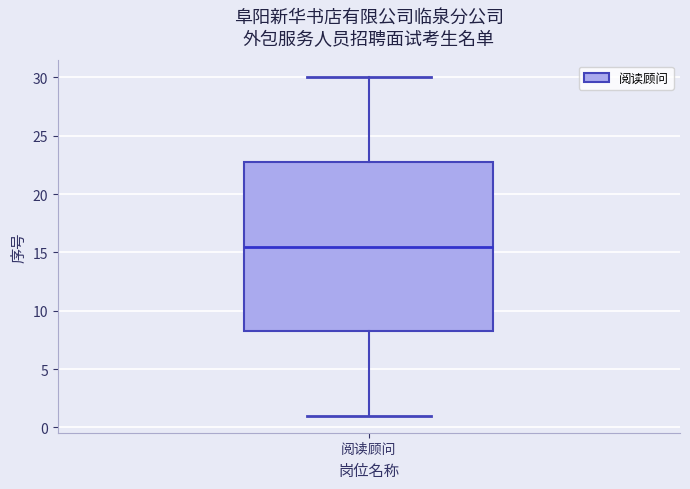

Transcribe this box plot: give where the median line is, the range the box spans, and where the two whiskers end, as read against the y-axis. The values are not printed on the chart, so give them approximately, as read against the axis.

median 15.5, box 8.5 to 23.0, whiskers 1.0 to 30.0